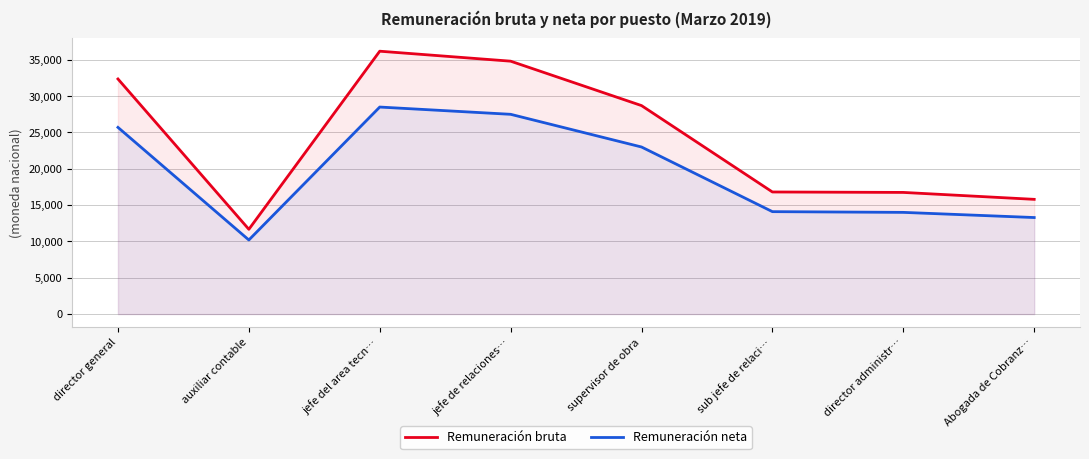

Reading left to right, transcribe all the data shown in this chart.

Remuneración bruta: director general=32363.0	auxiliar contable=11671.0	jefe del area tecn…=36187.0	jefe de relaciones…=34814.0	supervisor de obra=28700.0	sub jefe de relaci…=16808.0	director administr…=16747.0	Abogada de Cobranz…=15794.0
Remuneración neta: director general=25700.0	auxiliar contable=10200.0	jefe del area tecn…=28500.0	jefe de relaciones…=27500.0	supervisor de obra=23000.0	sub jefe de relaci…=14100.0	director administr…=14000.0	Abogada de Cobranz…=13289.4